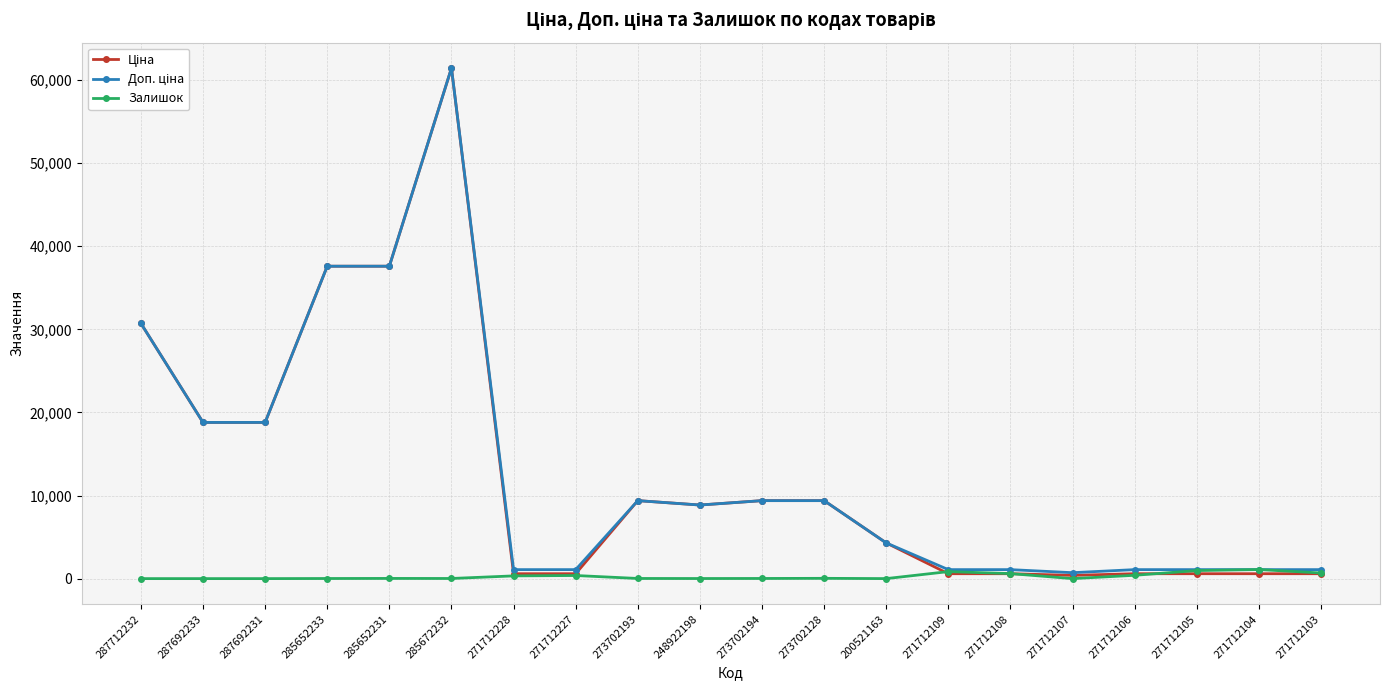

Does the chart display data point markers on the line(s)?

Yes